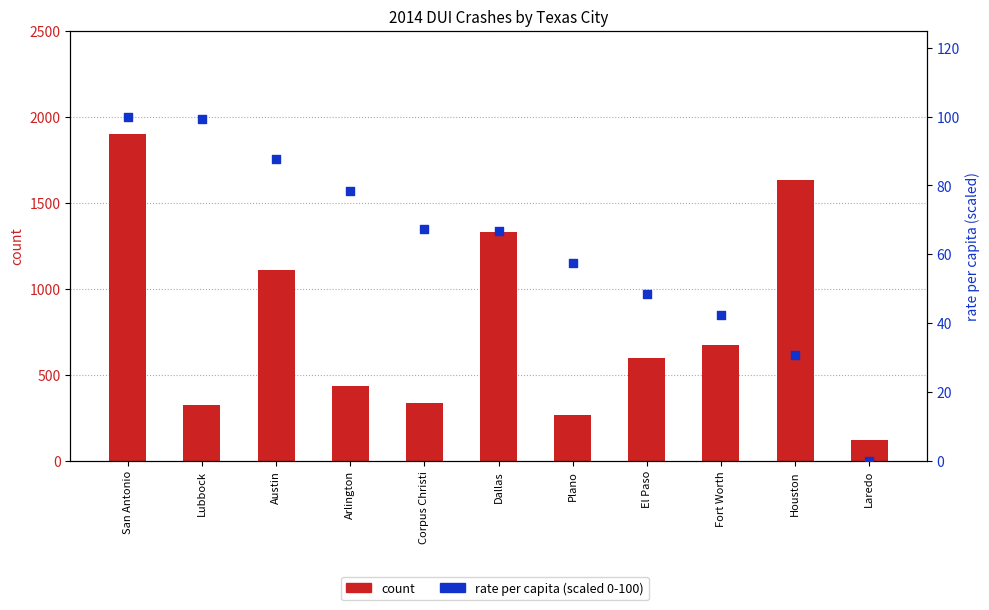

Which series contains the highest Y value?

count